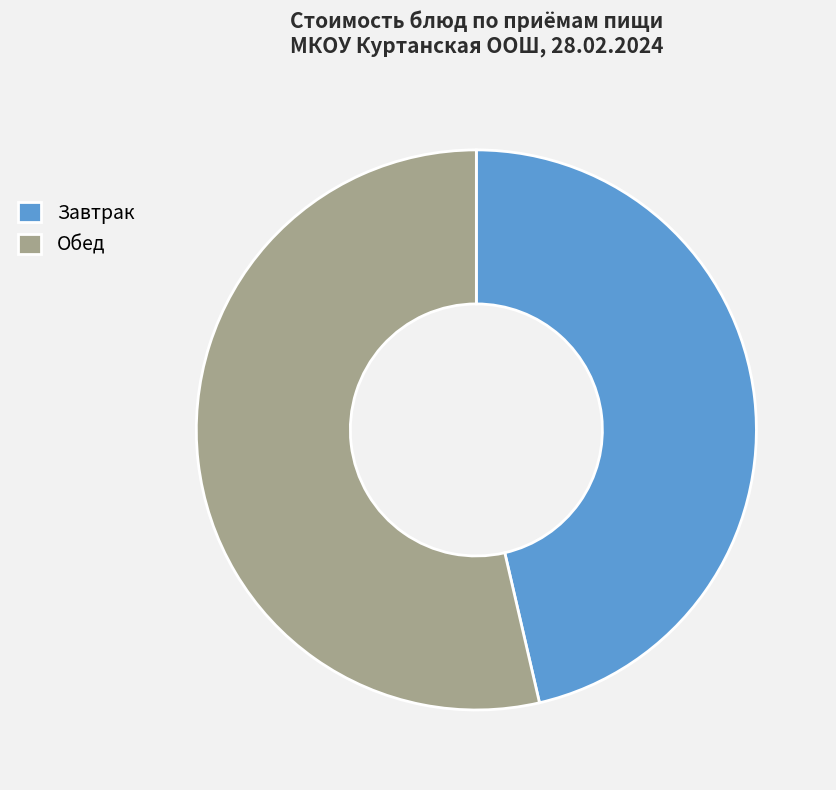

Which slice is the smallest?

Завтрак